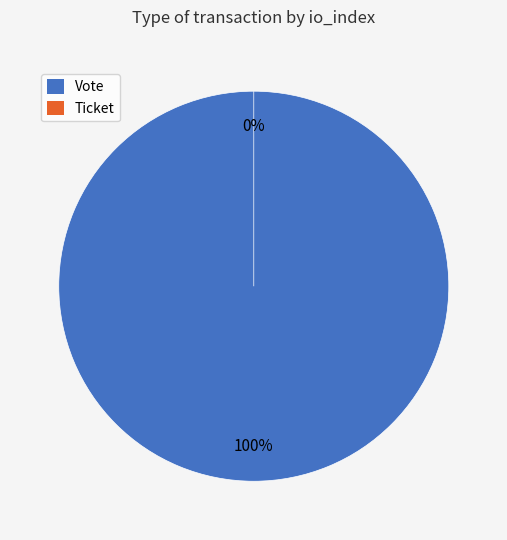

To the nearest percent, what is the difference between the largest and smallest slice percentages?

100%